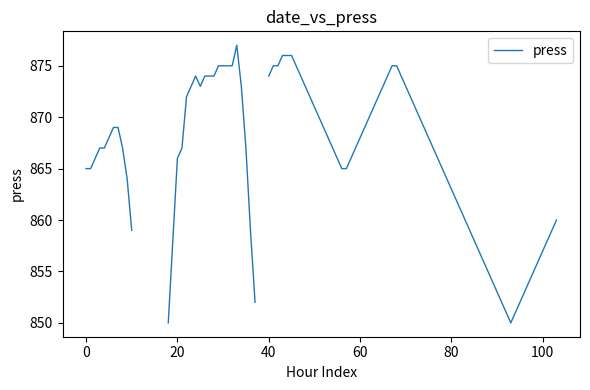

The value at 10 is 859. True or false?

True